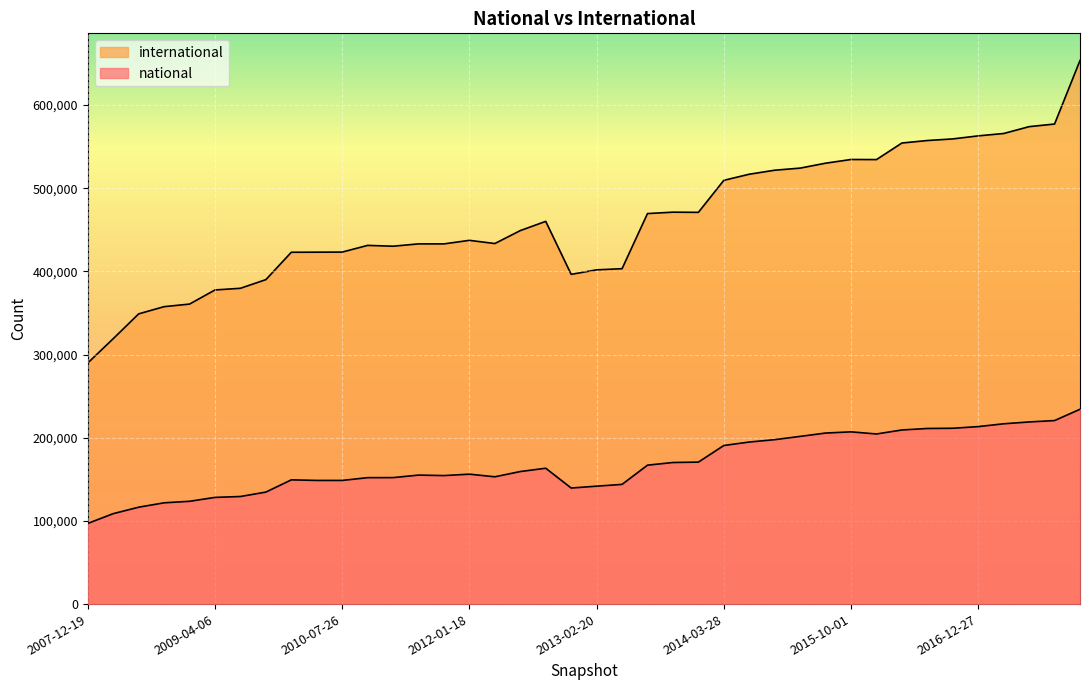

Rank the categories by national value from lowest to highest.

2007-12-19, 2008-04-01, 2008-06-27, 2008-10-10, 2008-12-17, 2009-04-06, 2009-06-17, 2009-09-25, 2012-12-11, 2013-02-20, 2013-05-21, 2010-04-01, 2010-07-26, 2009-12-16, 2010-11-17, 2011-02-21, 2012-03-26, 2011-09-05, 2011-06-10, 2012-01-18, 2012-07-13, 2012-10-31, 2013-07-09, 2013-09-10, 2013-12-20, 2014-03-28, 2014-09-08, 2015-01-19, 2015-04-09, 2016-01-04, 2015-07-03, 2015-10-01, 2016-04-05, 2016-07-04, 2016-10-07, 2016-12-27, 2017-04-12, 2017-07-24, 2017-10-12, 2017-12-22